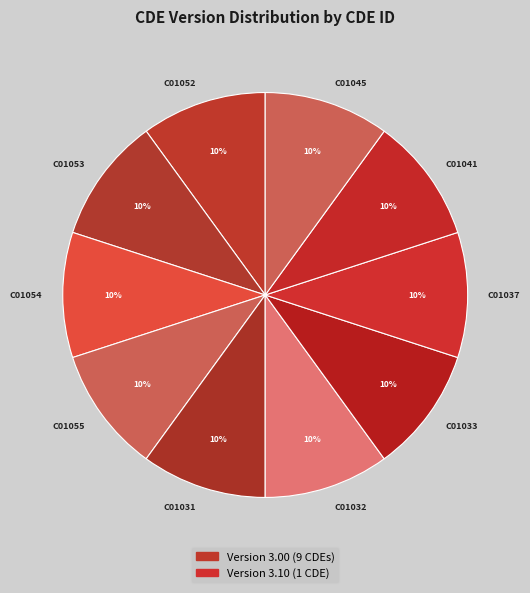

To the nearest percent, what portion does C01052 represent?

10%